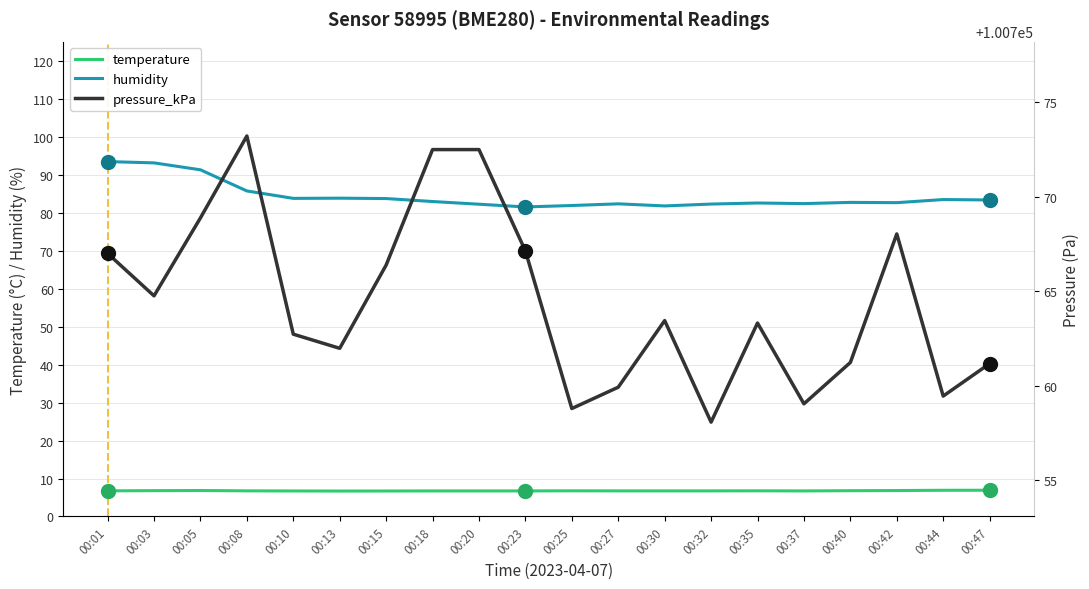

At 00:25, list the series in order from largest to smallest.

pressure_kPa, humidity, temperature